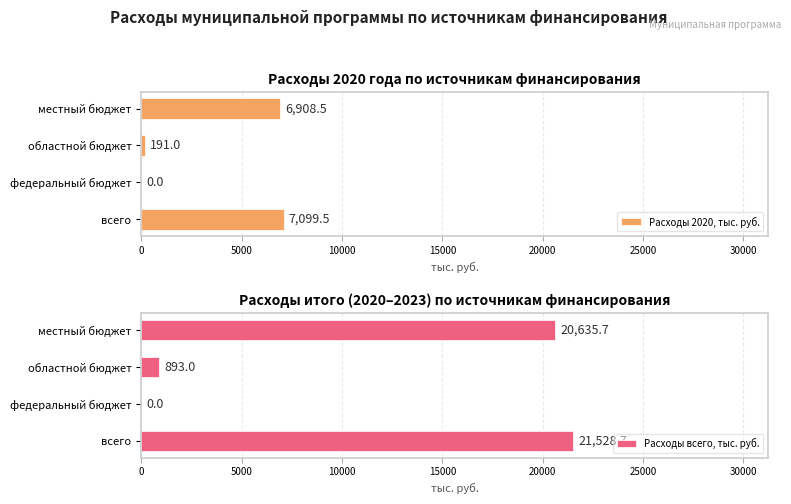

What are all the series names shown in the legend?

Расходы 2020, тыс. руб., Расходы всего, тыс. руб.